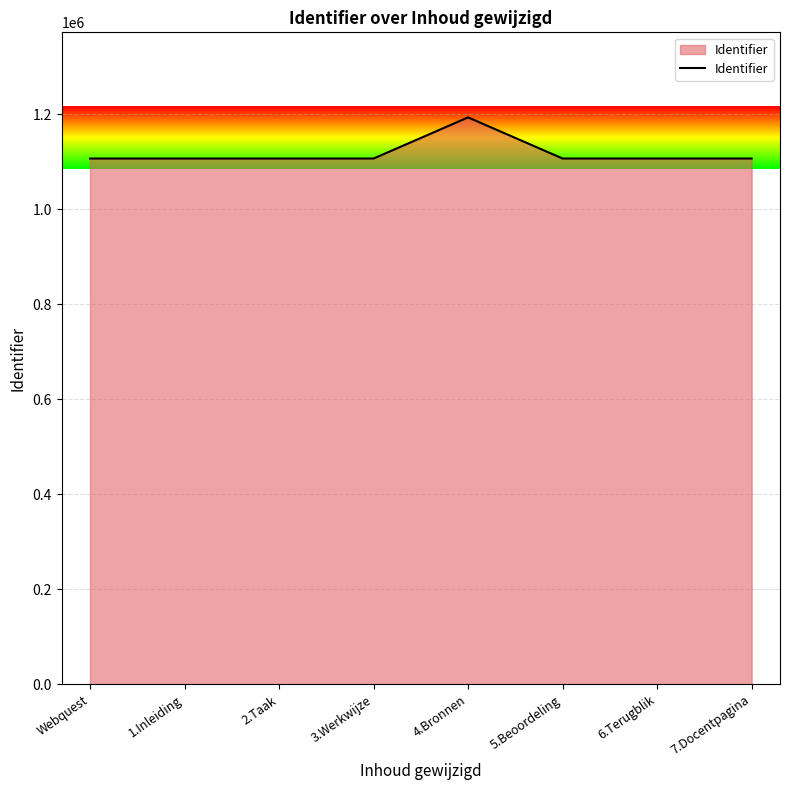

How many values are below 1106362?

4